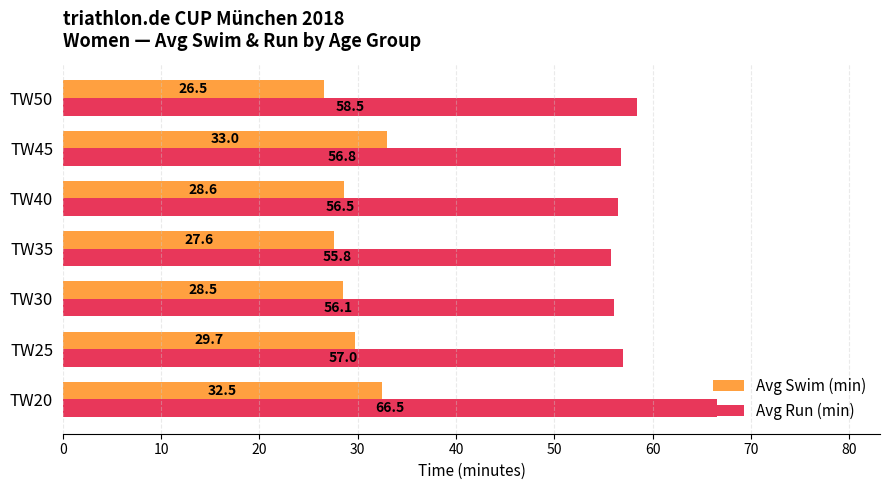

True or false: Avg Swim (min) has a value of 29.7 at TW25.

True